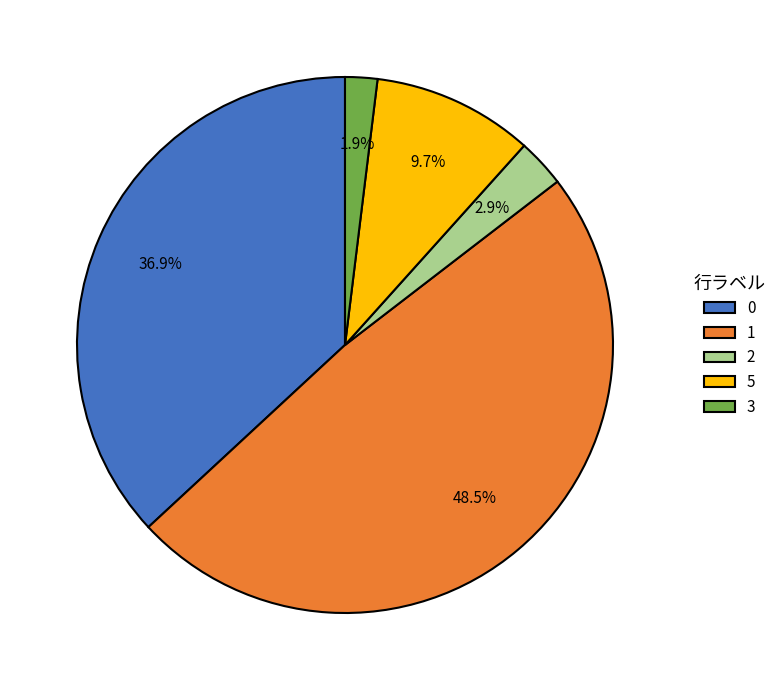

To the nearest percent, what portion does 0 represent?

37%